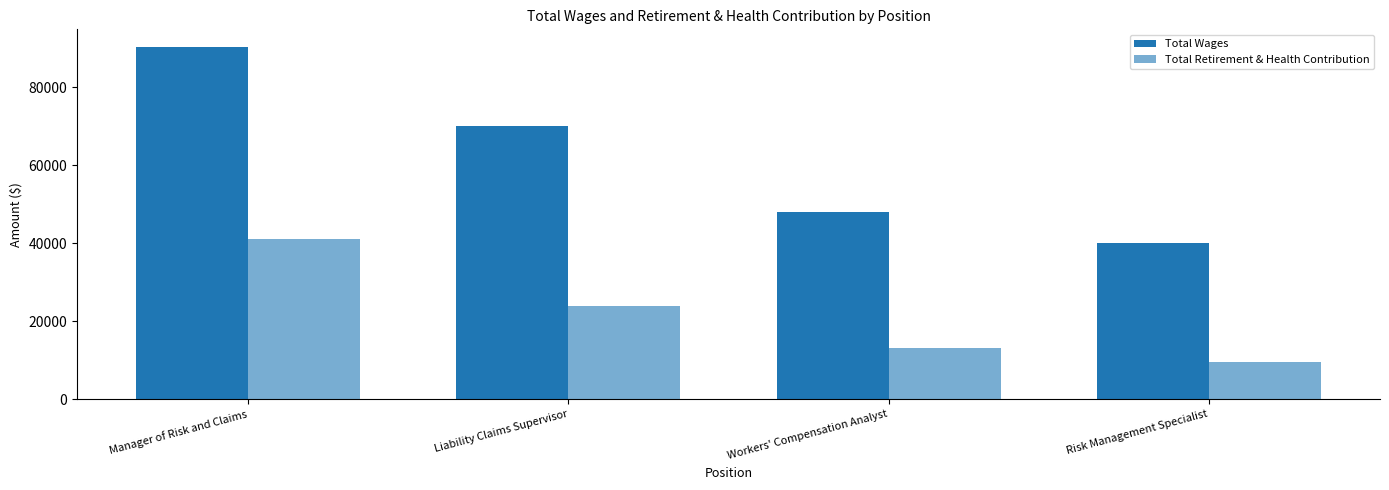

At which label does Total Retirement & Health Contribution reach its peak?

Manager of Risk and Claims